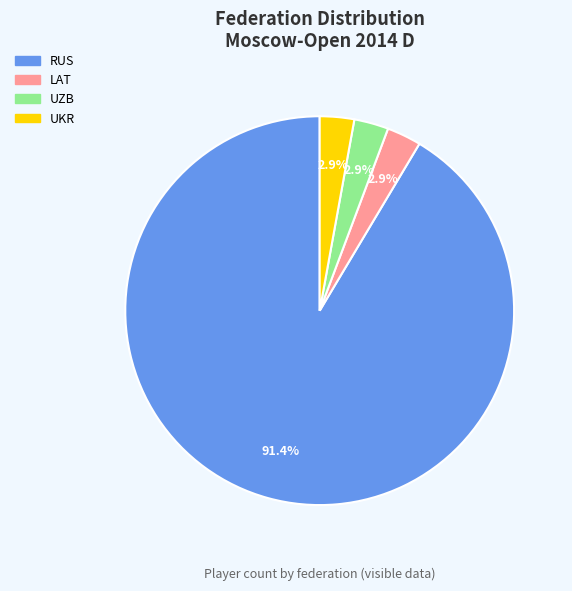

Do LAT and UZB together represent more than half of the pie?

No